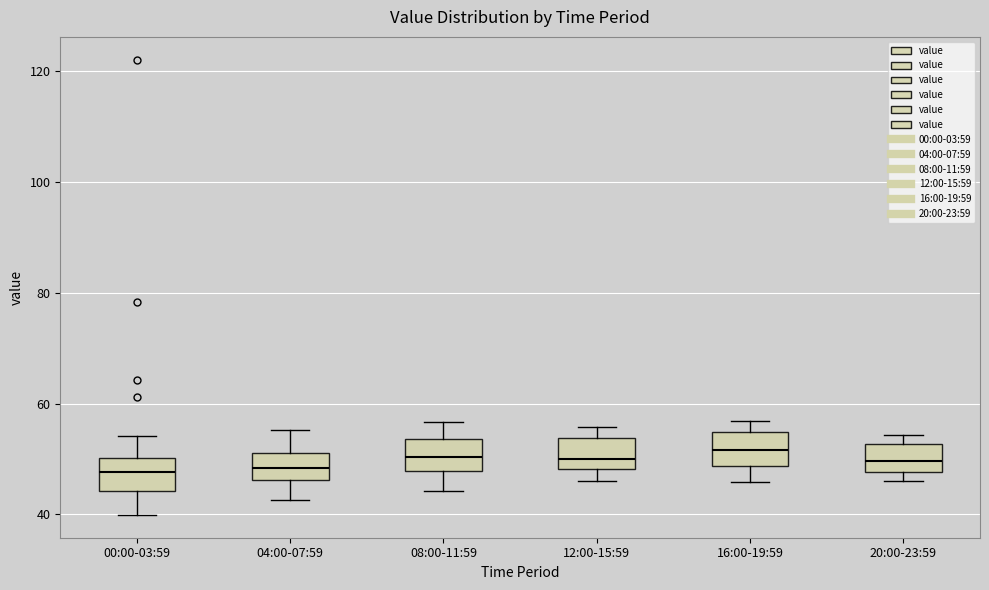

Reading left to right, read every box against the y-axis: the position of its median line, the range the box covers, and the ends of its whiskers. The values are not printed on the chart, so give them approximately, as read against the axis.

00:00-03:59: median 48, box 44 to 50, whiskers 40 to 54
04:00-07:59: median 48, box 46 to 52, whiskers 42 to 56
08:00-11:59: median 50, box 48 to 54, whiskers 44 to 56
12:00-15:59: median 50, box 48 to 54, whiskers 46 to 56
16:00-19:59: median 52, box 48 to 54, whiskers 46 to 56
20:00-23:59: median 50, box 48 to 52, whiskers 46 to 54